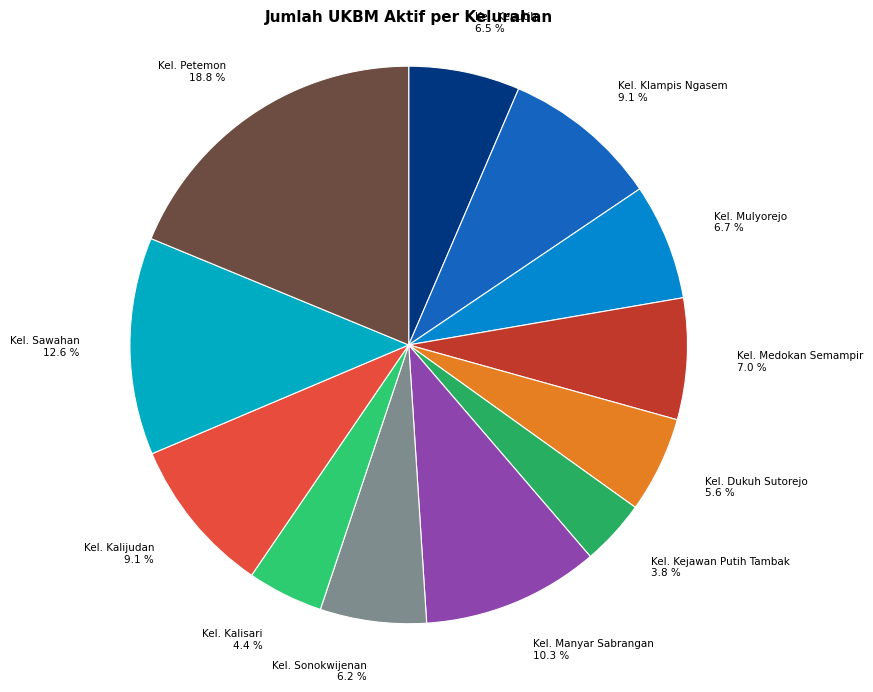

To the nearest percent, what percentage of the pie is Kel. Sonokwijenan?

6%